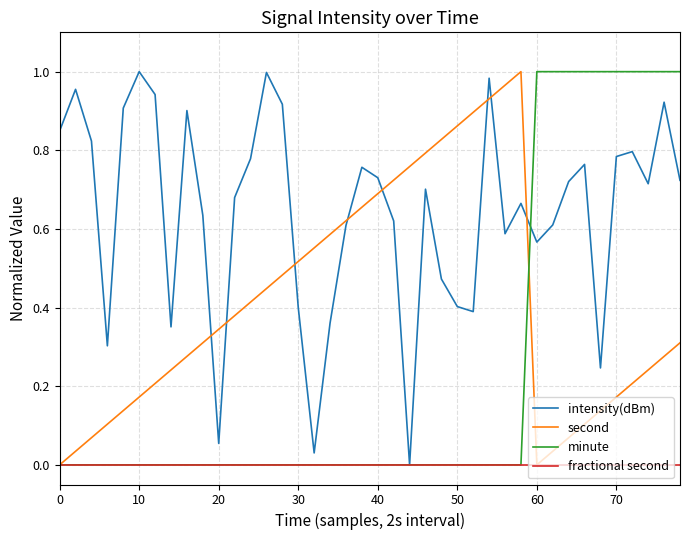

Does the chart display data point markers on the line(s)?

No